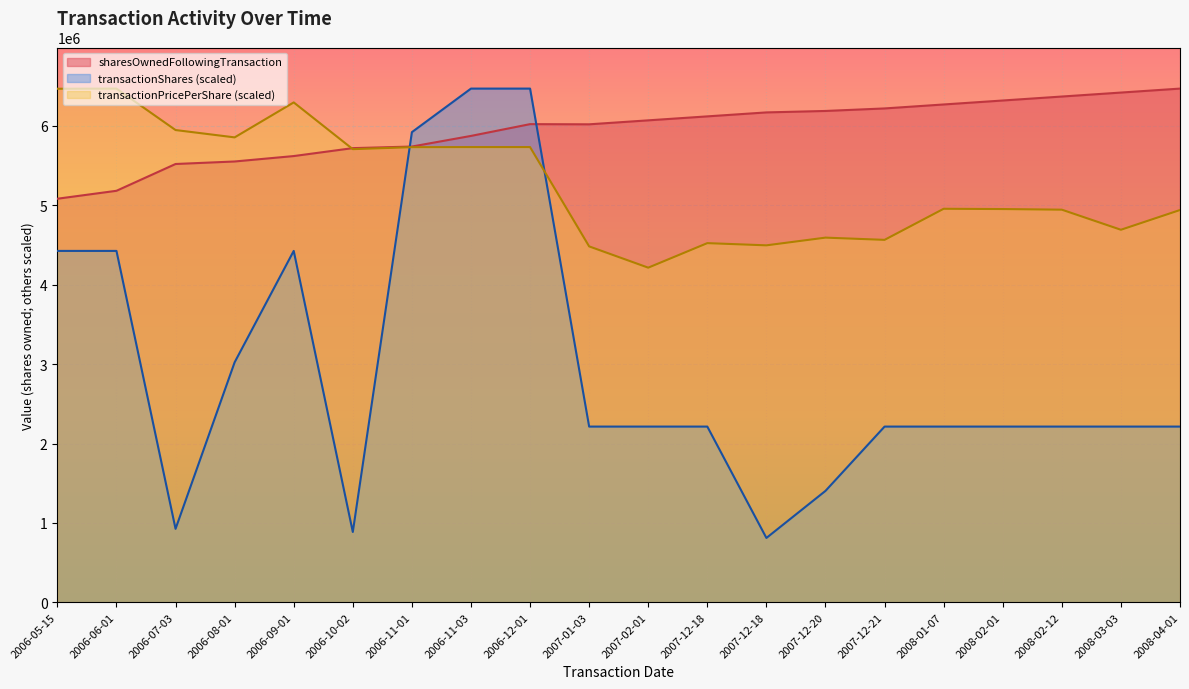

How many lines are shown in the chart?

3